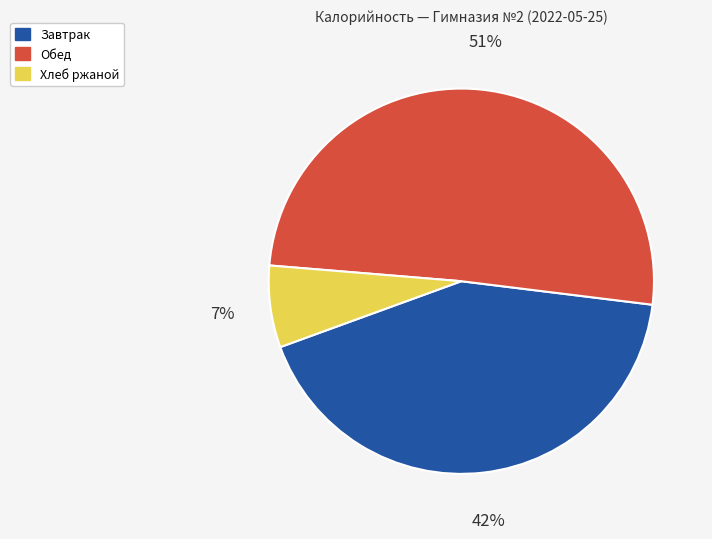

Does any single category account for the majority?

Yes